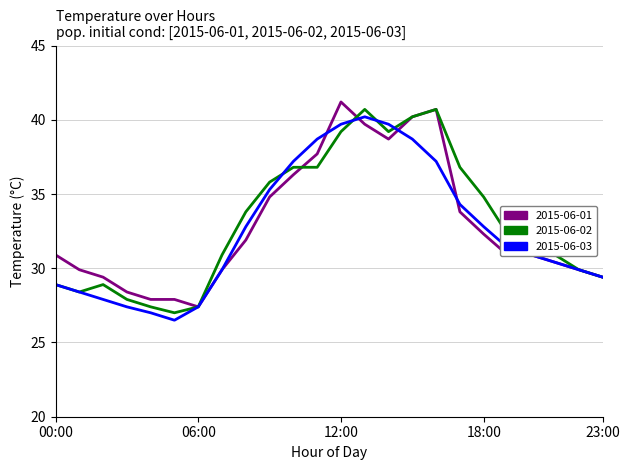

What is the maximum value for 2015-06-02?

40.7